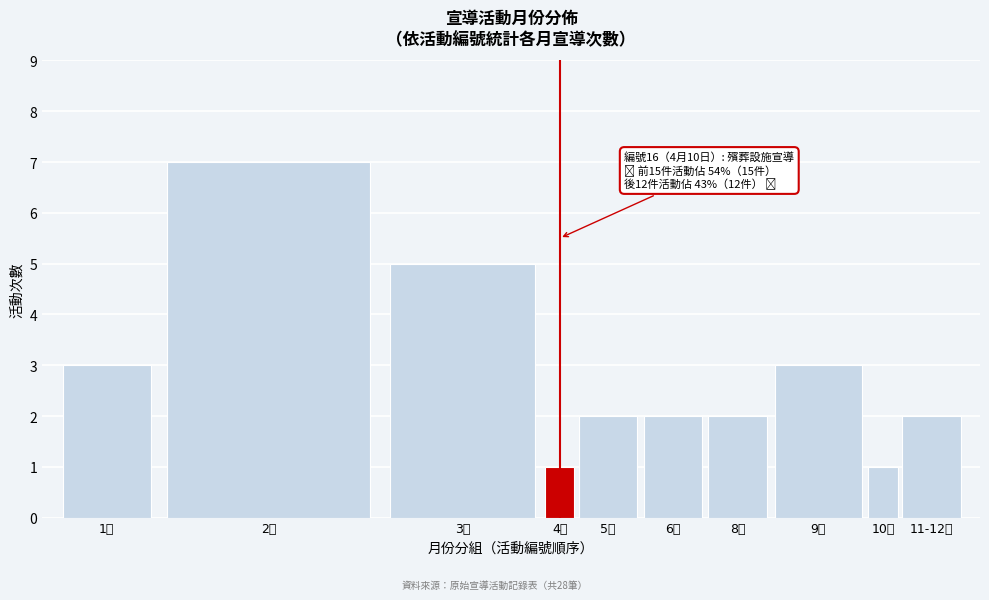

Reading right to left, list all the values displayed in this chart.

2	1	3	2	2	2	1	5	7	3